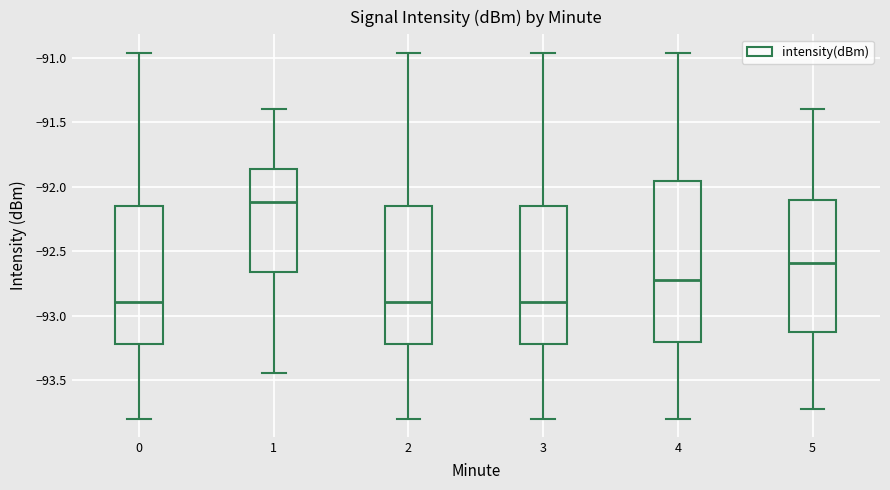

Where is the upper edge of the box at x = 5 on the y-axis? The values are not printed on the chart, so give them approximately, as read against the axis.

-92.10